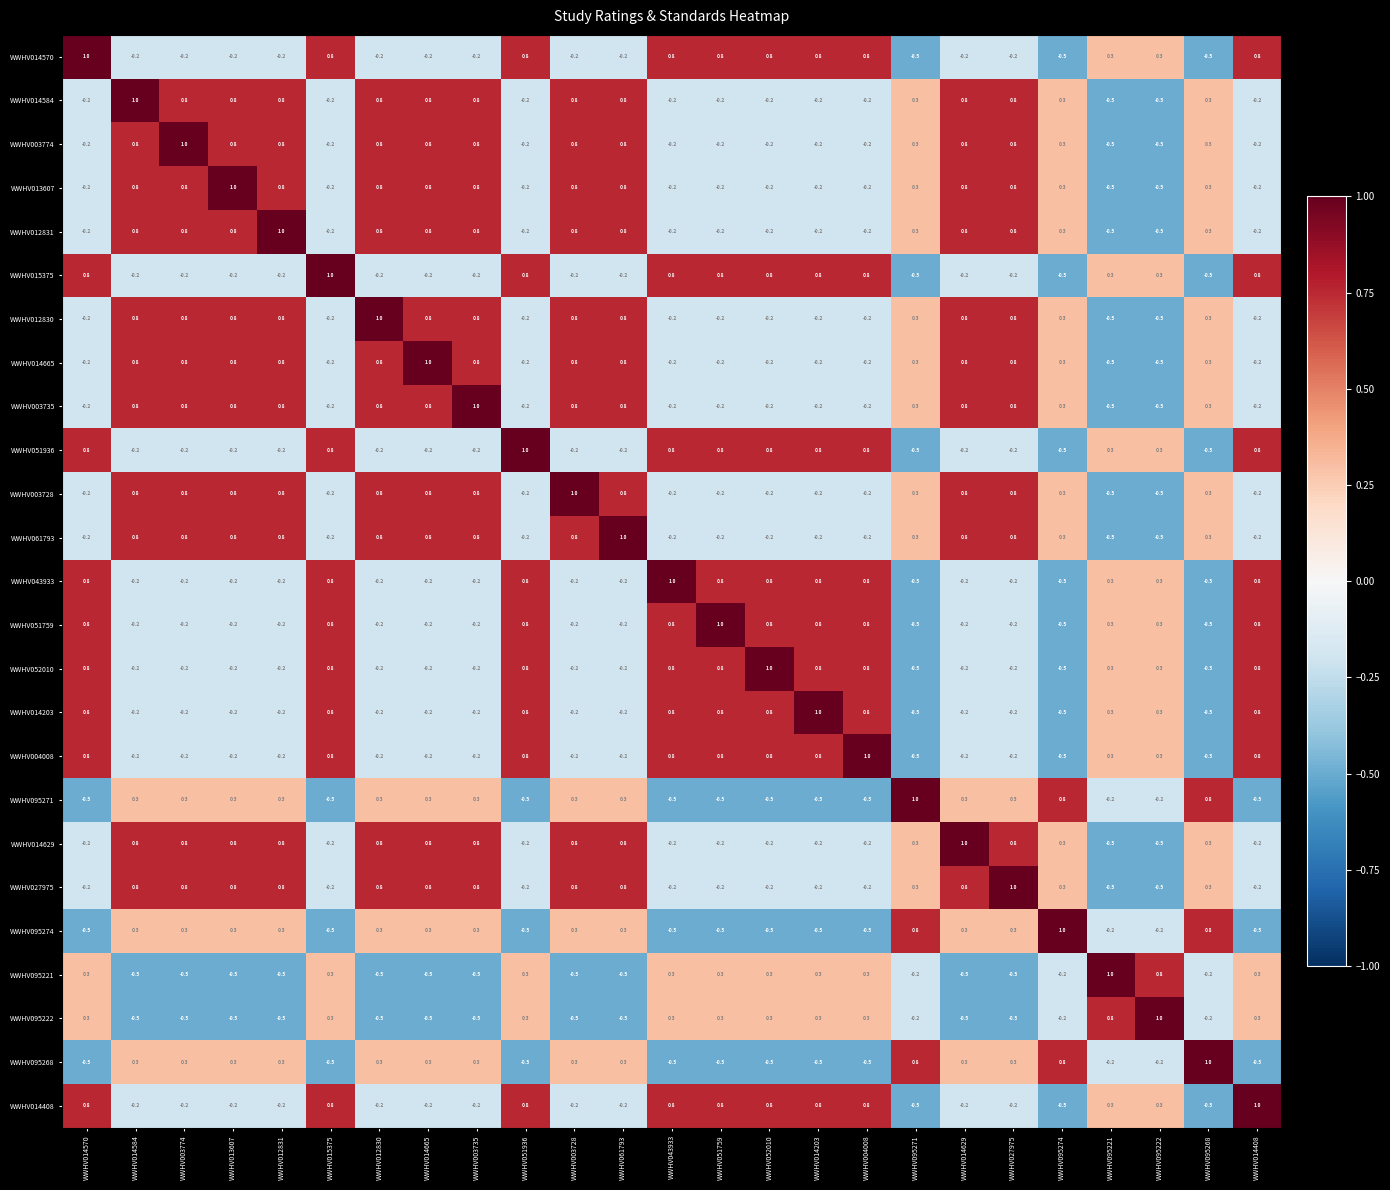

What is the difference between the highest and lowest values at WWHV061793?

1.5